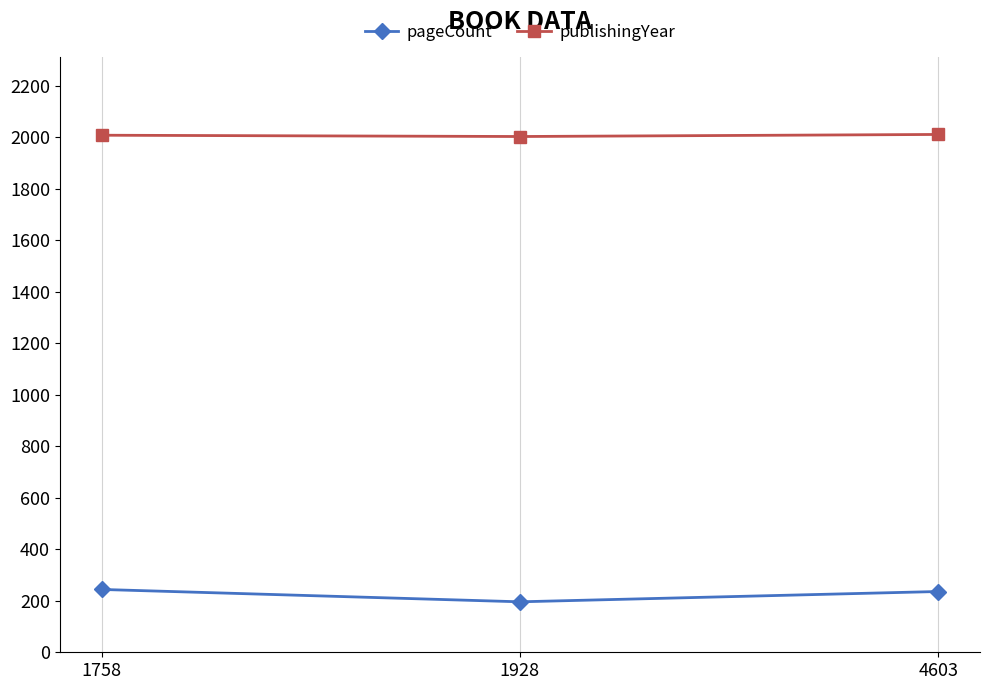

The value of publishingYear at 1928 is 3379. True or false?

False